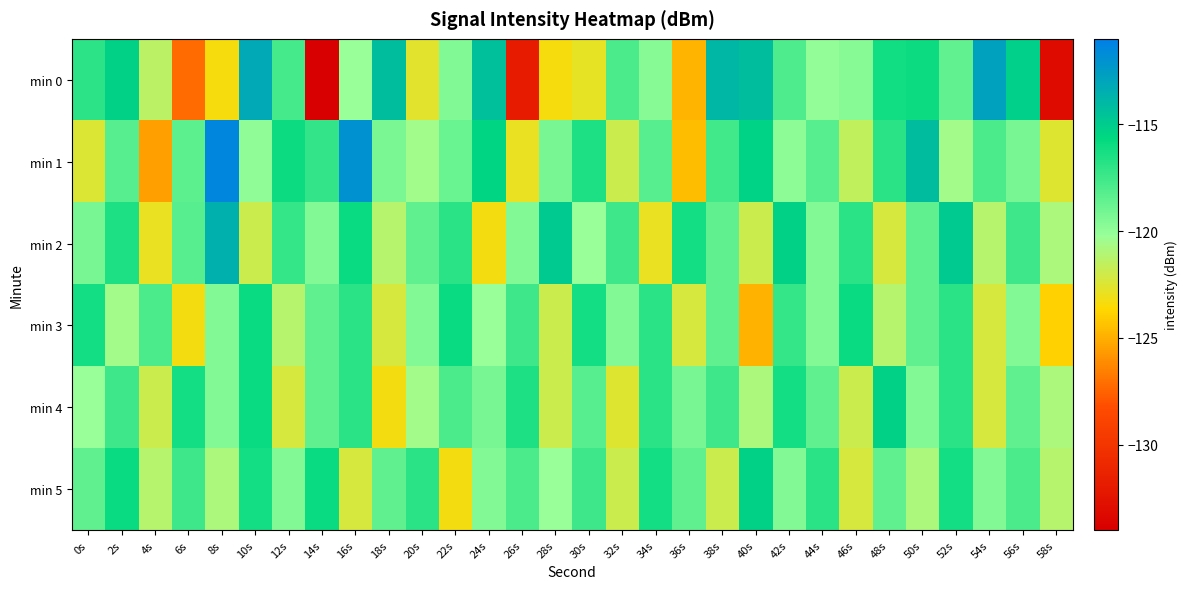

Reading right to left, list all the values displayed in this chart.

min 0: 58s=-133.0	56s=-115.2	54s=-112.8	52s=-118.6	50s=-116.0	48s=-116.2	46s=-119.7	44s=-120.0	42s=-118.0	40s=-114.2	38s=-114.0	36s=-124.8	34s=-119.6	32s=-117.8	30s=-122.8	28s=-123.4	26s=-131.9	24s=-114.4	22s=-119.4	20s=-122.6	18s=-114.3	16s=-120.2	14s=-134.0	12s=-117.7	10s=-113.2	8s=-123.4	6s=-127.2	4s=-121.4	2s=-115.3	0s=-117.0
min 1: 58s=-122.5	56s=-119.2	54s=-117.9	52s=-120.5	50s=-114.2	48s=-116.9	46s=-121.5	44s=-118.2	42s=-119.9	40s=-115.3	38s=-117.6	36s=-124.5	34s=-118.2	32s=-121.9	30s=-116.5	28s=-119.2	26s=-122.9	24s=-115.4	22s=-118.7	20s=-120.5	18s=-119.3	16s=-112.0	14s=-117.1	12s=-116.0	10s=-120.0	8s=-111.4	6s=-118.4	4s=-125.5	2s=-118.2	0s=-122.5
min 2: 58s=-120.9	56s=-117.5	54s=-121.2	52s=-114.9	50s=-118.5	48s=-122.2	46s=-116.9	44s=-119.5	42s=-115.2	40s=-121.9	38s=-118.5	36s=-116.2	34s=-122.9	32s=-117.5	30s=-120.2	28s=-114.9	26s=-119.5	24s=-123.2	22s=-116.9	20s=-118.5	18s=-121.2	16s=-115.9	14s=-119.5	12s=-117.2	10s=-121.9	8s=-113.5	6s=-118.2	4s=-122.9	2s=-116.5	0s=-119.2
min 3: 58s=-123.9	56s=-119.5	54s=-122.2	52s=-116.9	50s=-118.5	48s=-121.2	46s=-115.9	44s=-119.5	42s=-117.2	40s=-124.9	38s=-118.5	36s=-122.2	34s=-116.9	32s=-119.5	30s=-116.2	28s=-121.9	26s=-117.5	24s=-120.2	22s=-115.9	20s=-119.5	18s=-122.2	16s=-116.9	14s=-118.5	12s=-121.2	10s=-115.9	8s=-119.5	6s=-123.2	4s=-117.9	2s=-120.5	0s=-116.2
min 4: 58s=-120.9	56s=-118.5	54s=-122.2	52s=-116.9	50s=-119.5	48s=-115.2	46s=-121.9	44s=-118.5	42s=-116.2	40s=-120.9	38s=-117.5	36s=-119.2	34s=-116.9	32s=-122.5	30s=-118.2	28s=-121.9	26s=-116.5	24s=-119.2	22s=-117.9	20s=-120.5	18s=-123.2	16s=-116.9	14s=-118.5	12s=-122.2	10s=-115.9	8s=-119.5	6s=-116.2	4s=-121.9	2s=-117.5	0s=-120.2
min 5: 58s=-121.2	56s=-117.9	54s=-119.5	52s=-116.2	50s=-120.9	48s=-118.5	46s=-122.2	44s=-116.9	42s=-119.5	40s=-115.2	38s=-121.9	36s=-118.5	34s=-116.2	32s=-121.9	30s=-117.5	28s=-120.2	26s=-117.9	24s=-119.5	22s=-123.2	20s=-116.9	18s=-118.5	16s=-122.2	14s=-115.9	12s=-119.5	10s=-116.2	8s=-120.9	6s=-117.5	4s=-121.2	2s=-115.9	0s=-118.5